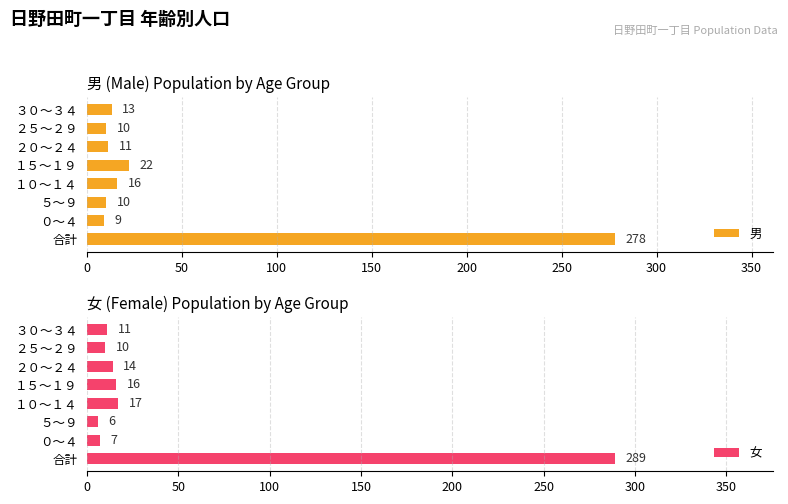

What is the sum of the 男 values at 合計 and ０～４?

287